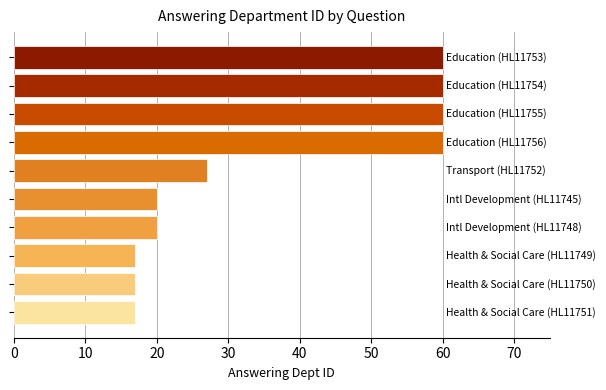

Reading top to bottom, list all the values displayed in this chart.

60	60	60	60	27	20	20	17	17	17